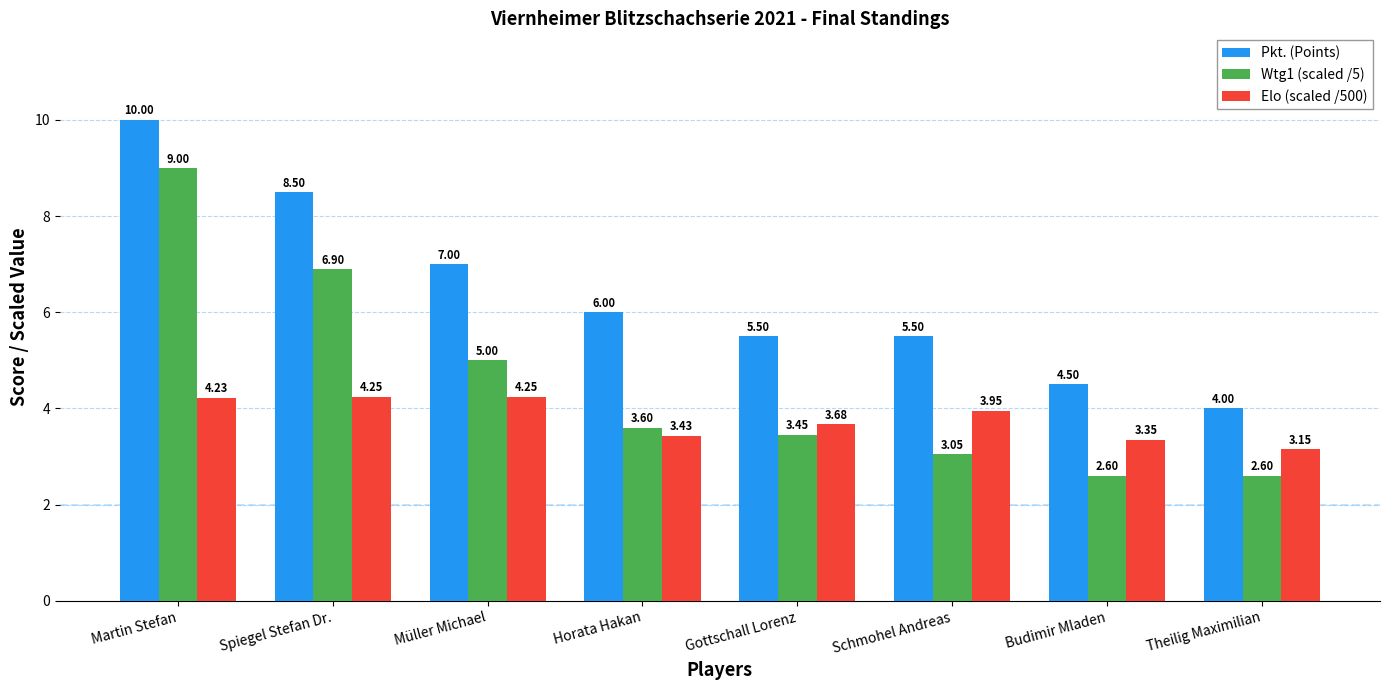

List the series in order of their peak value, highest first.

Pkt. (Points), Wtg1 (scaled /5), Elo (scaled /500)